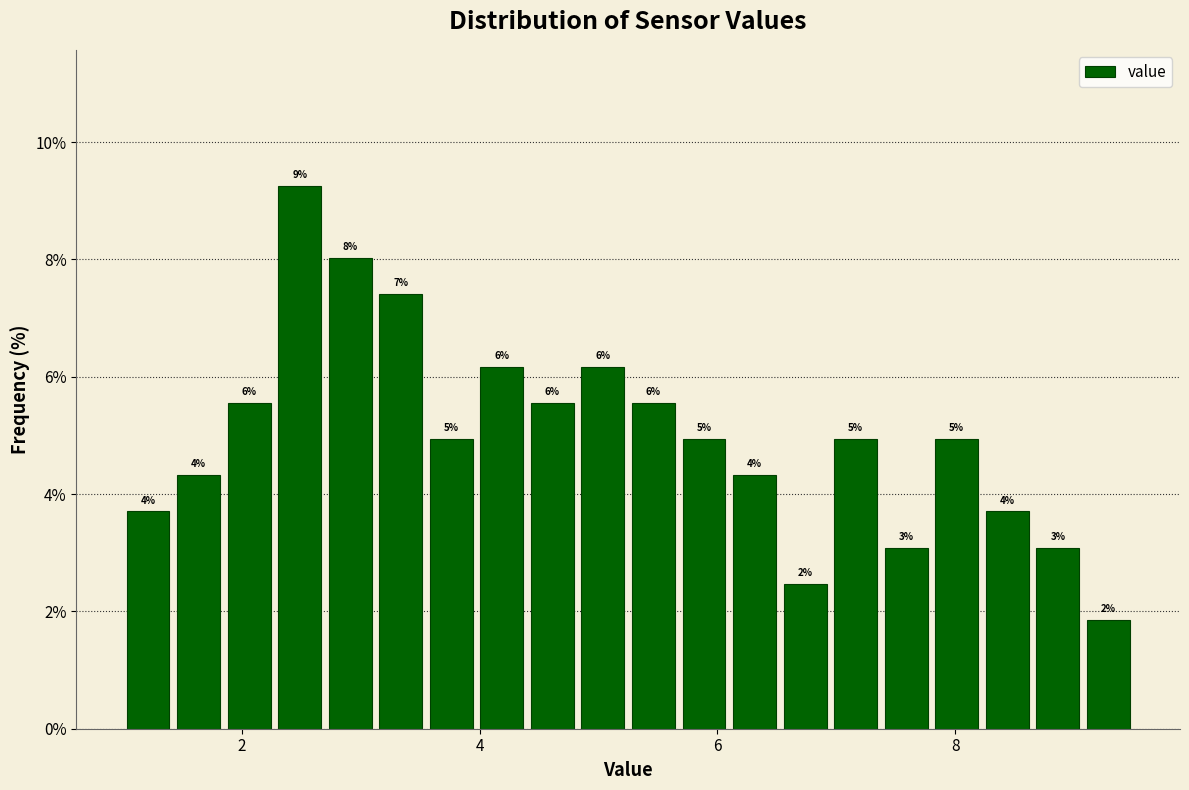

Around what value on the x-axis is the tallest bar? Give the approximate position of its centre, as read against the axis.

2.4